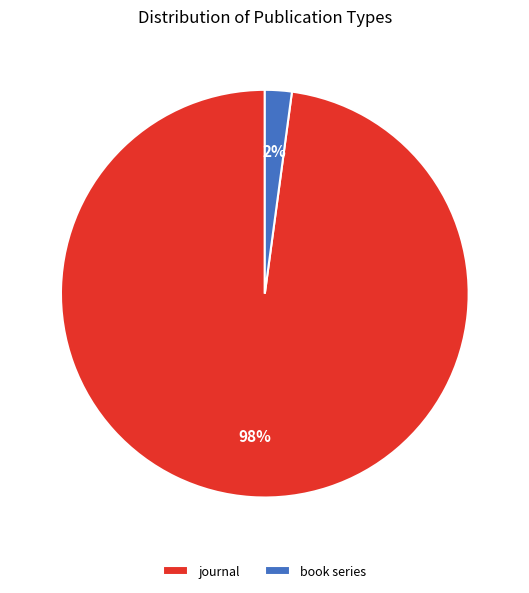

What percentage is the book series slice, to the nearest percent?

2%